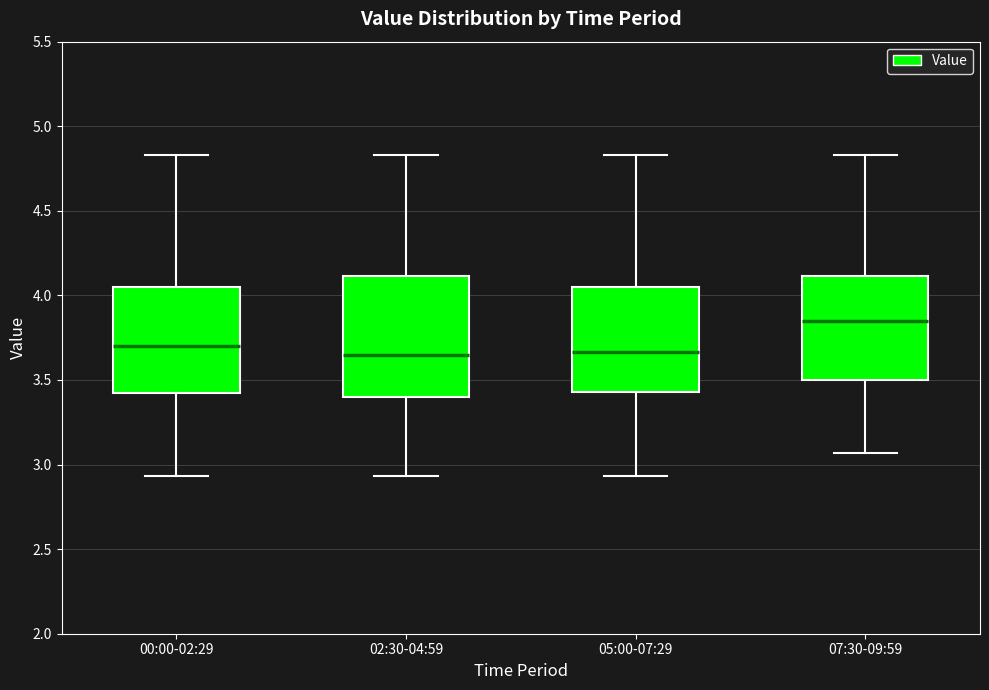

Reading left to right, read every box against the y-axis: the position of its median line, the range the box covers, and the ends of its whiskers. The values are not printed on the chart, so give them approximately, as read against the axis.

00:00-02:29: median 3.70, box 3.40 to 4.05, whiskers 2.95 to 4.85
02:30-04:59: median 3.65, box 3.40 to 4.10, whiskers 2.95 to 4.85
05:00-07:29: median 3.65, box 3.45 to 4.05, whiskers 2.95 to 4.85
07:30-09:59: median 3.85, box 3.50 to 4.10, whiskers 3.05 to 4.85